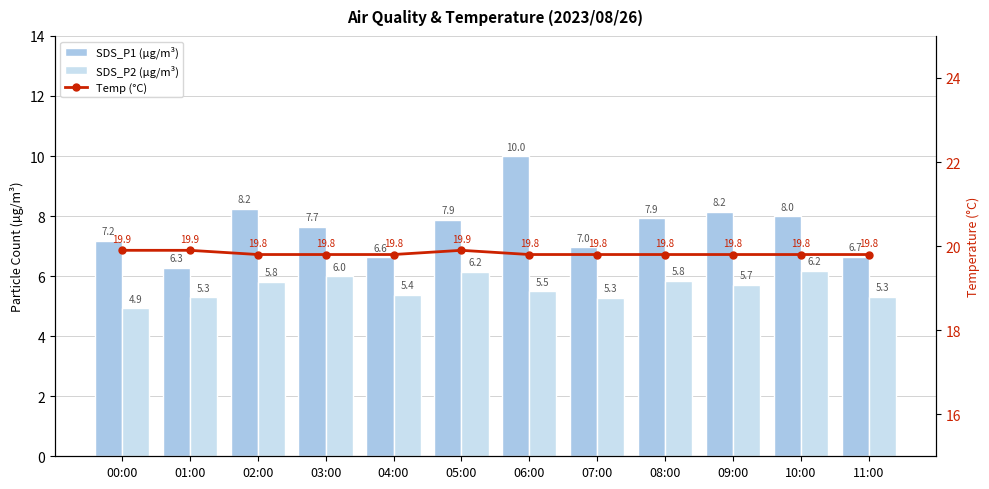

Which has a higher value, 11:00 or 03:00?

03:00